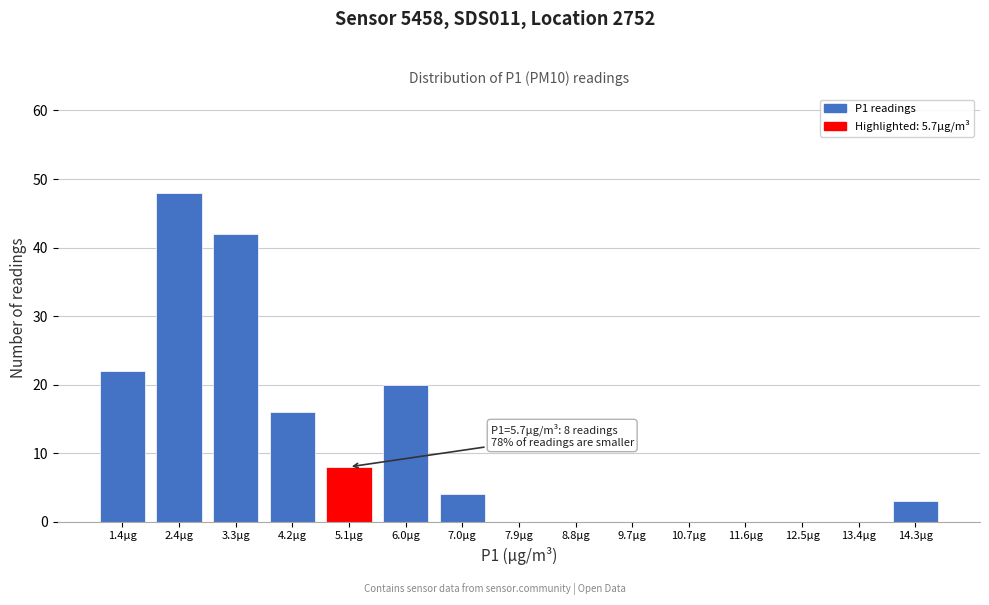

Reading left to right, extract all data points from this chart.

1.4µg=22	2.4µg=48	3.3µg=42	4.2µg=16	5.1µg=8	6.0µg=20	7.0µg=4	7.9µg=0	8.8µg=0	9.7µg=0	10.7µg=0	11.6µg=0	12.5µg=0	13.4µg=0	14.3µg=3